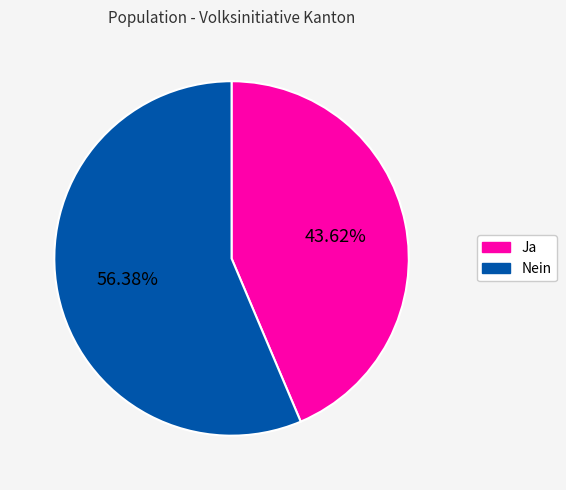

To the nearest percent, what is the difference between the Ja and Nein slice percentages?

13%